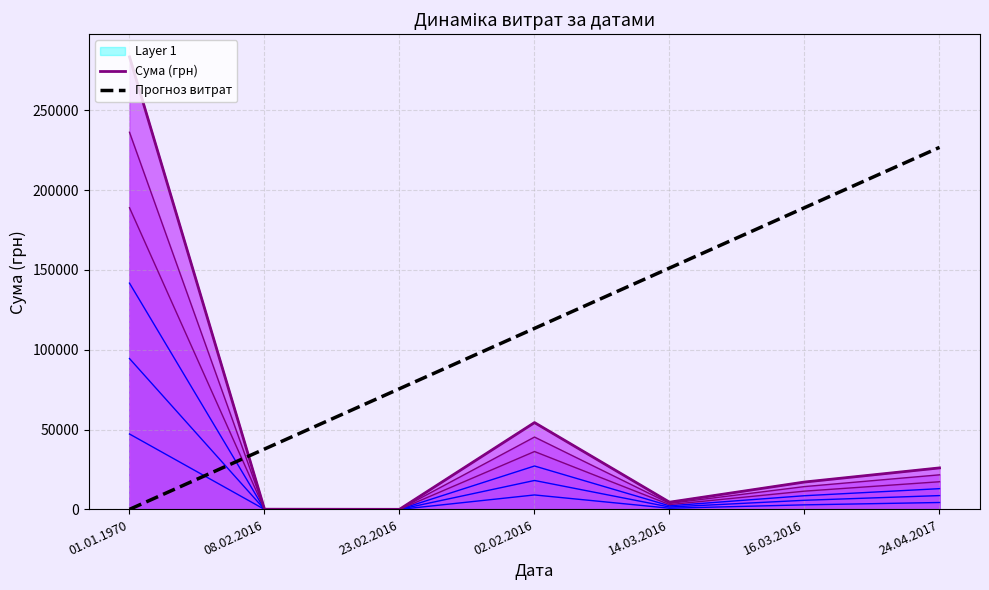

What is the value of the Прогноз витрат point at the 1st from the left?

29.0